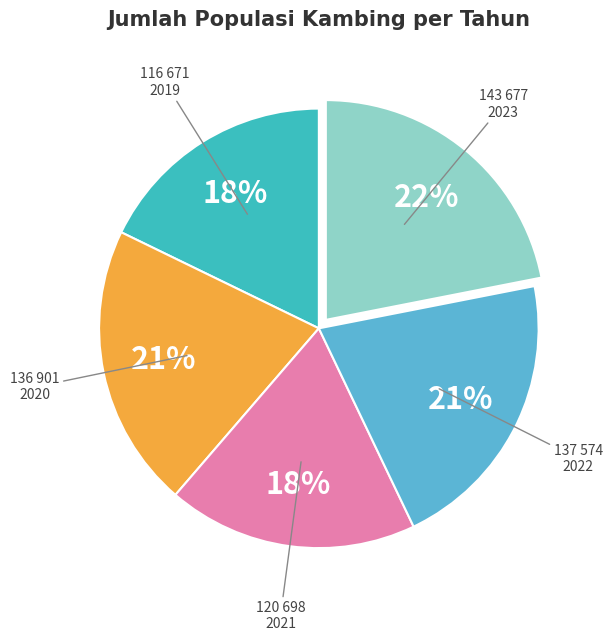

To the nearest percent, what is the average slice percentage?

20%